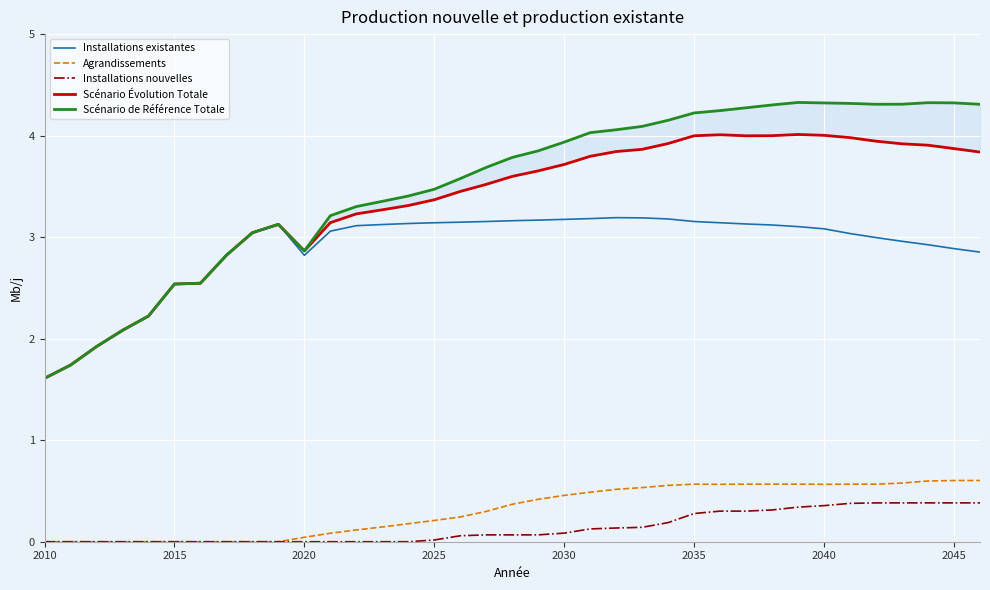

At how many categories does at least one series exceed 0?

37